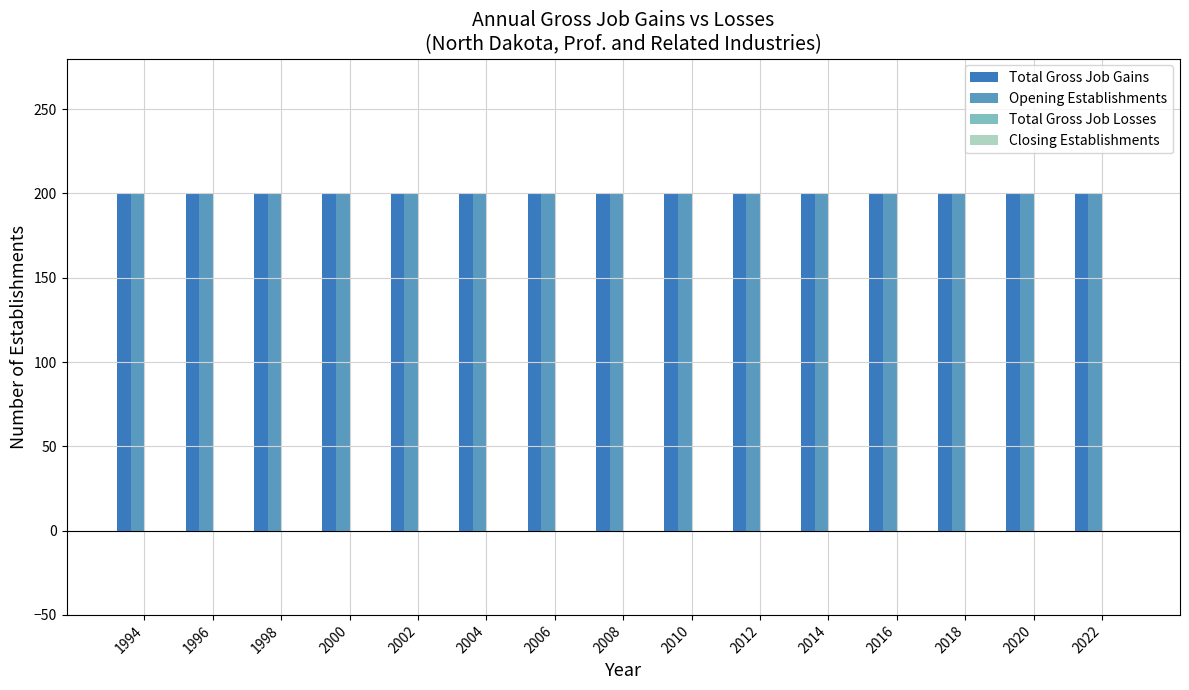

Is the value of Total Gross Job Losses at 2018 greater than the value of Closing Establishments at 2004?

No